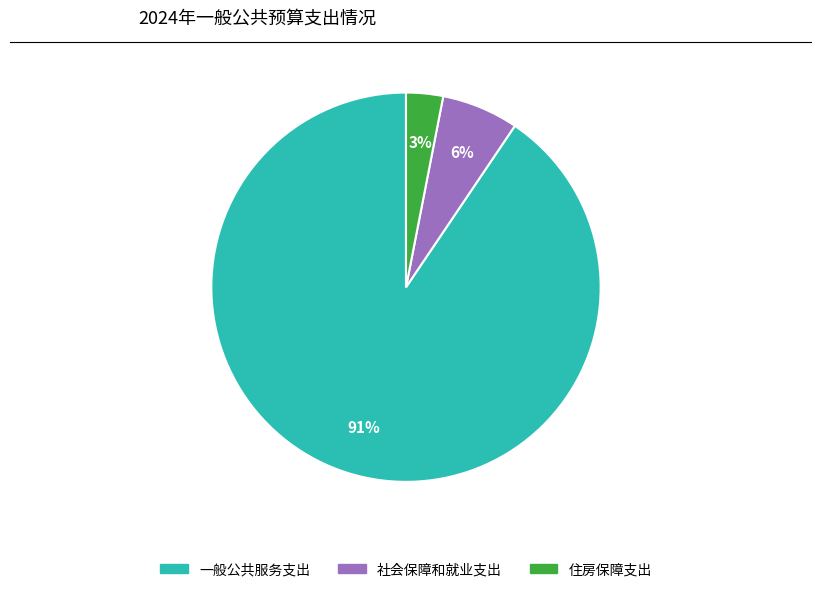

Is it true that 社会保障和就业支出 is 6% of the pie?

True